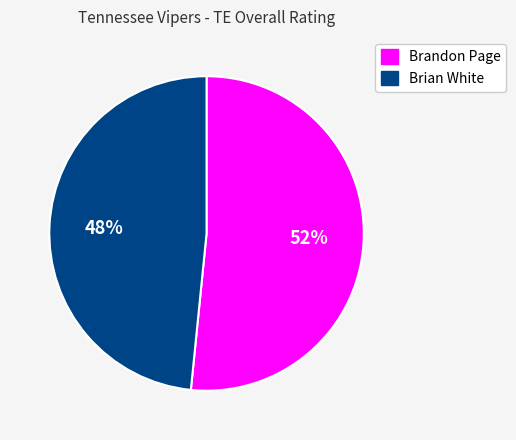

Between Brandon Page and Brian White, which is larger?

Brandon Page